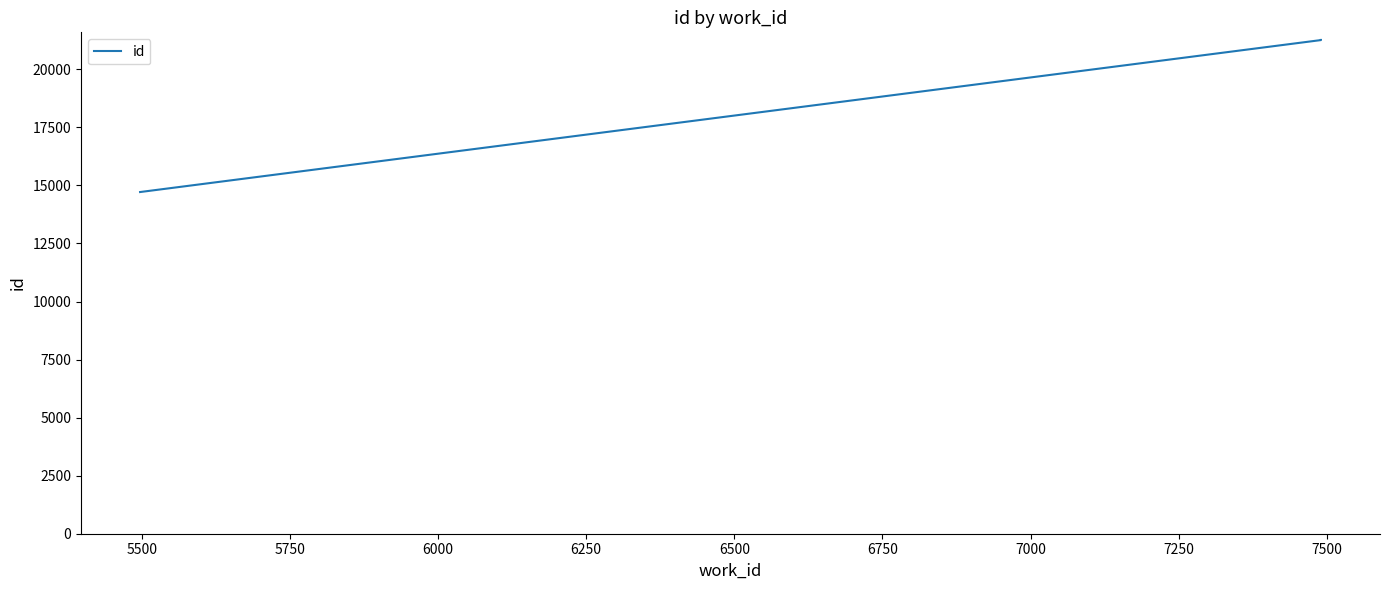

Between 7000 and 6250, which is larger?

7000